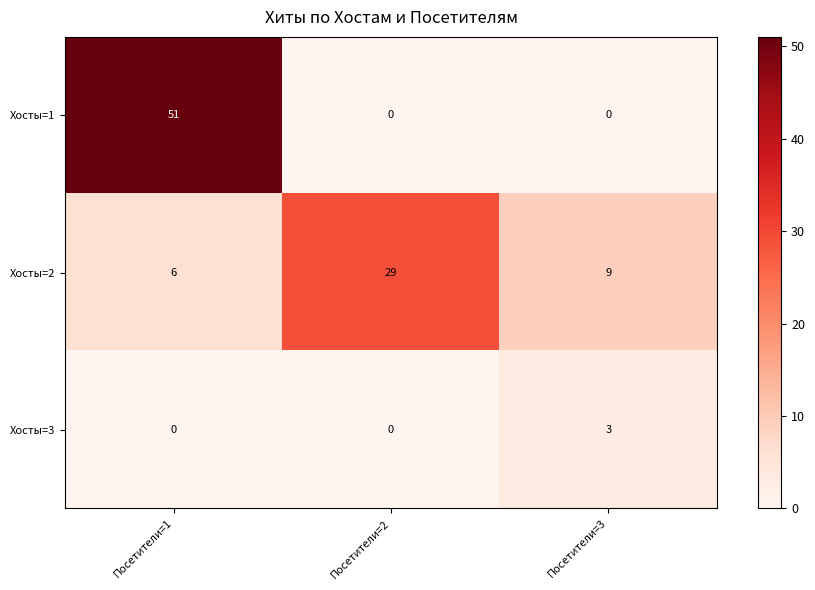

Reading left to right, what are all the values shown in this chart?

Хосты=1: Посетители=1=51	Посетители=2=0	Посетители=3=0
Хосты=2: Посетители=1=6	Посетители=2=29	Посетители=3=9
Хосты=3: Посетители=1=0	Посетители=2=0	Посетители=3=3